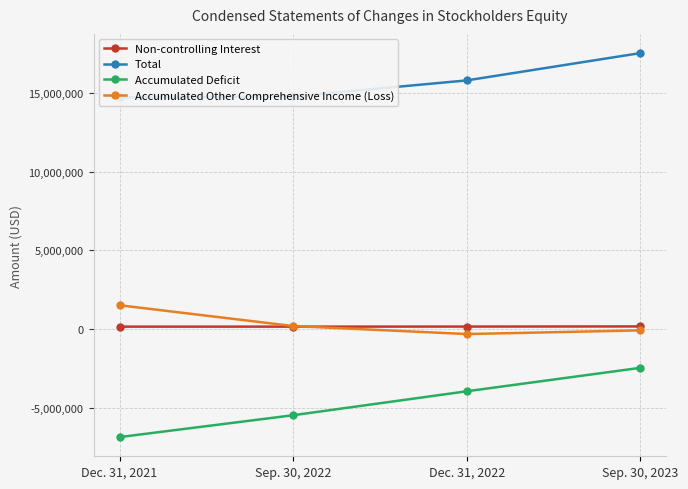

Which category has the lowest value across all series?

Dec. 31, 2021